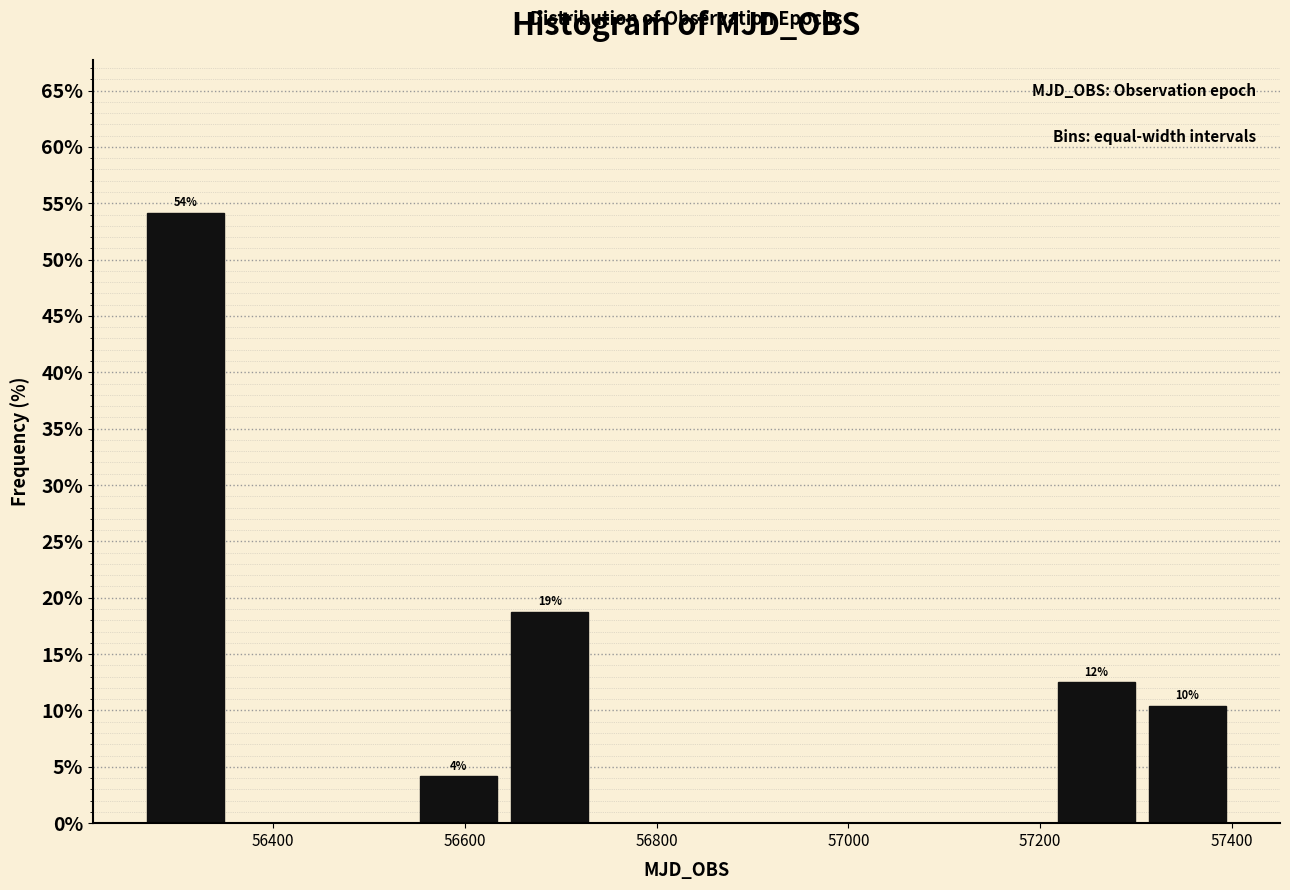

Over which range of the x-axis is the bar tallest?

56260 to 56360